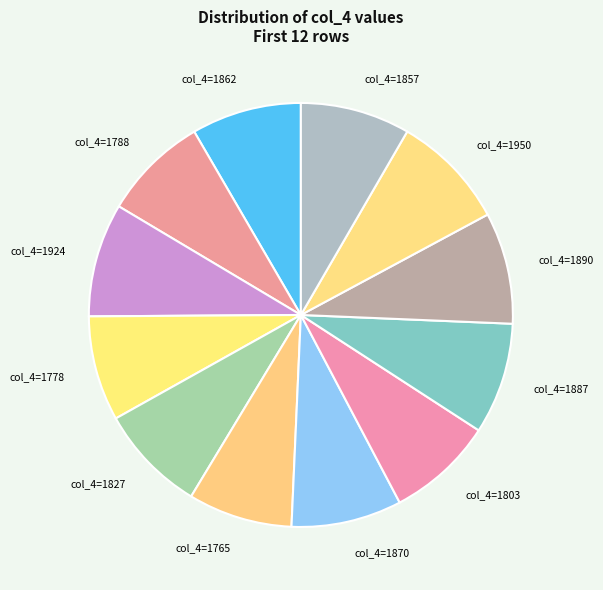

How many slices are in this pie chart?

12